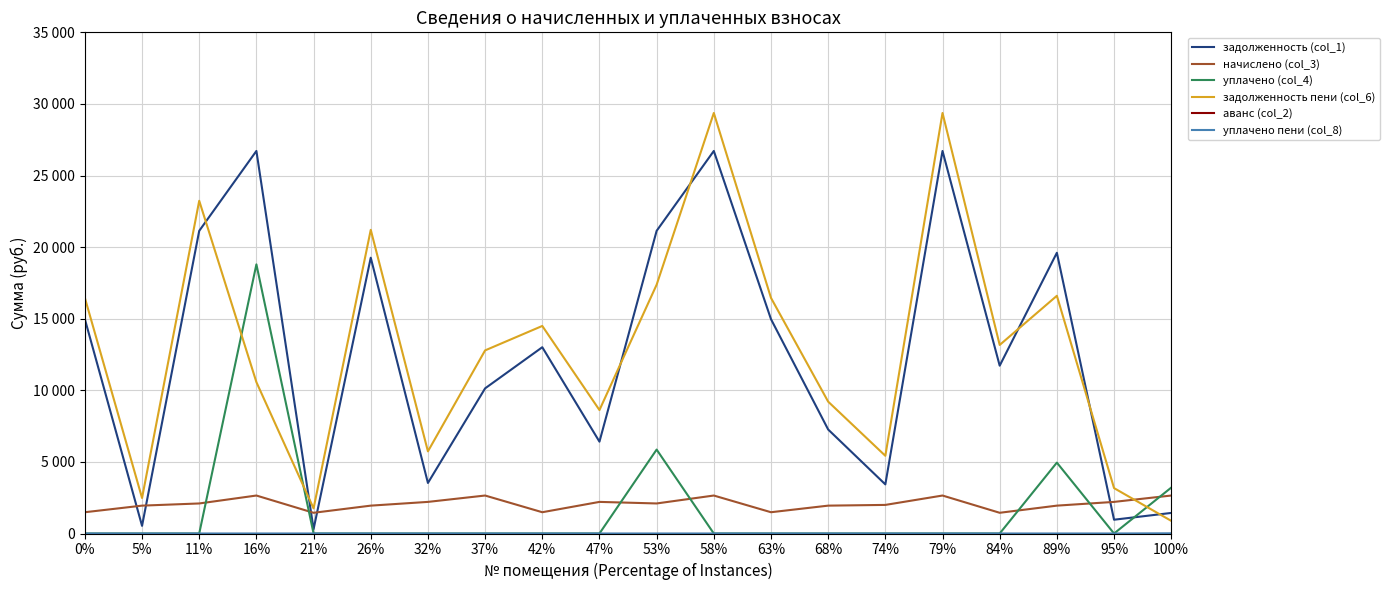

True or false: аванс (col_2) has more than 0 interior local peaks.

False